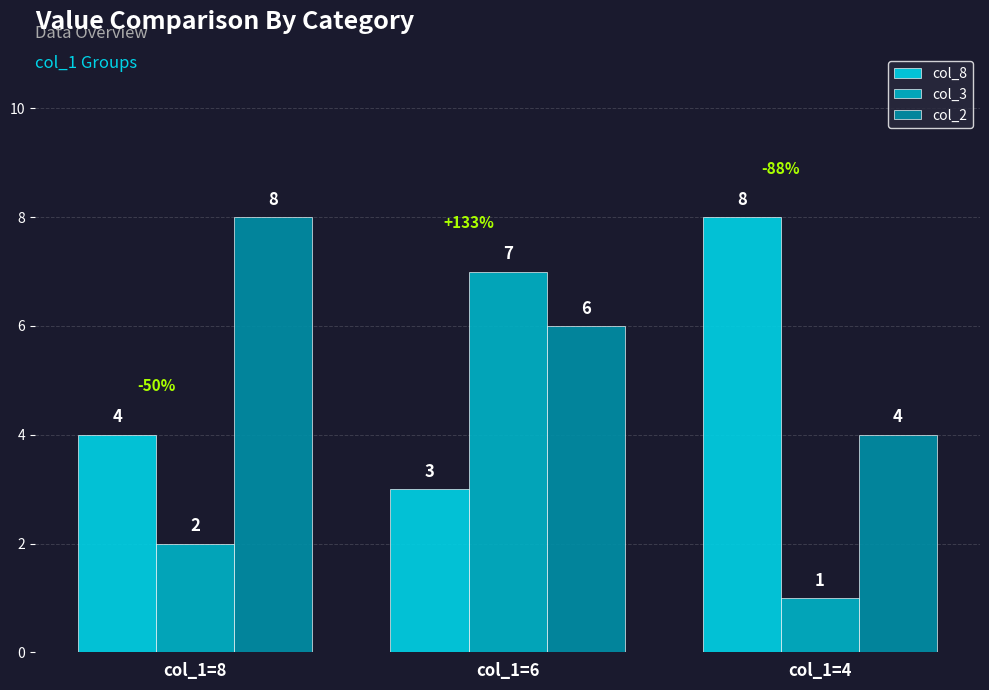

What are all the series names shown in the legend?

col_8, col_3, col_2